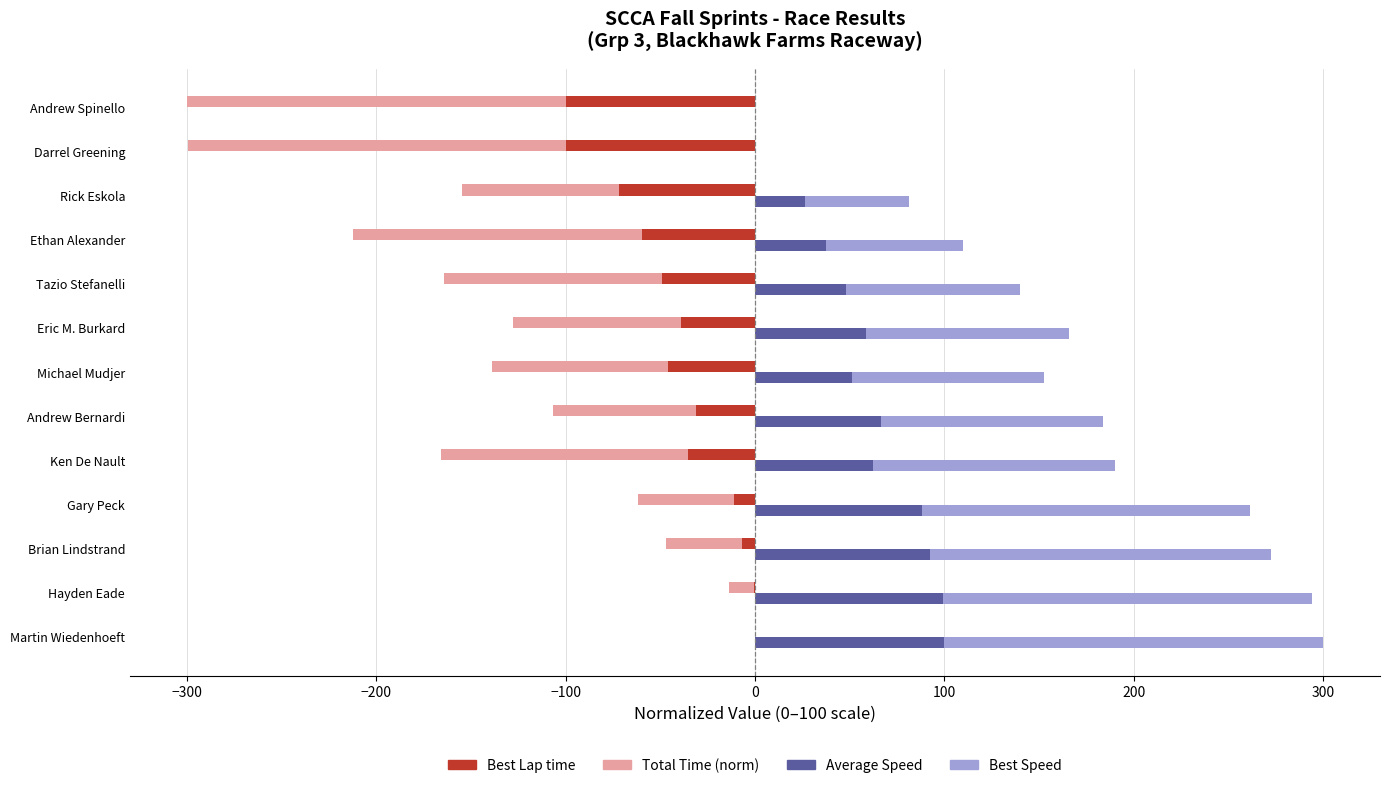

What is the value of the Best Lap time bar at the 6th from the left?

-31.2